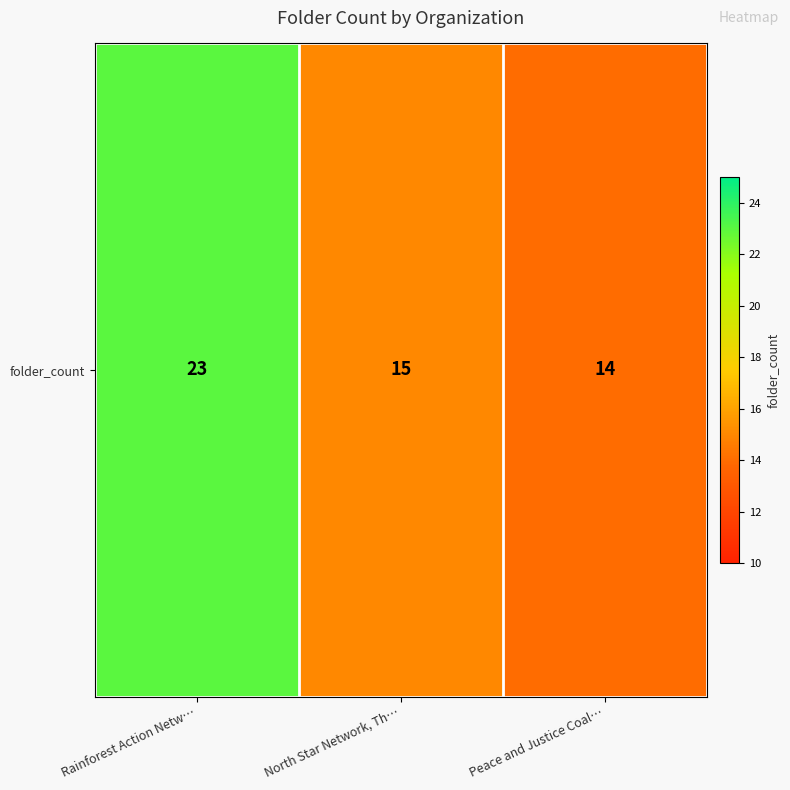

What is the minimum value shown in the chart?

14